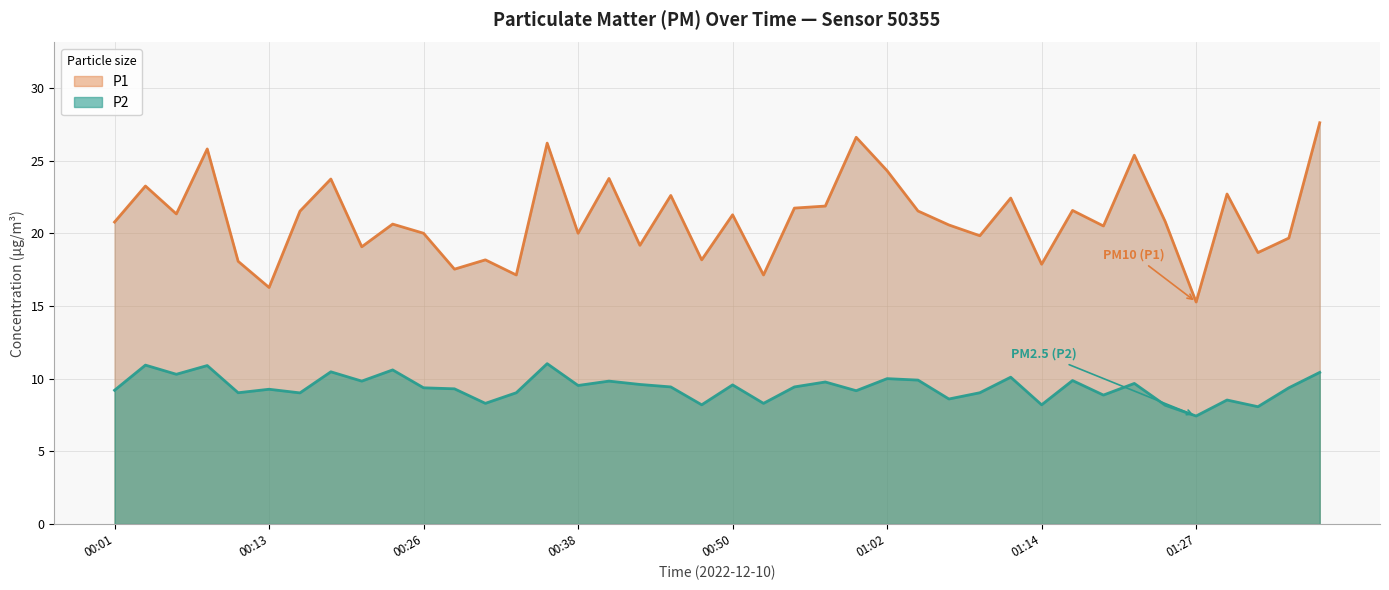

Between 00:36 and 01:17, which series saw the biggest shift?

P1